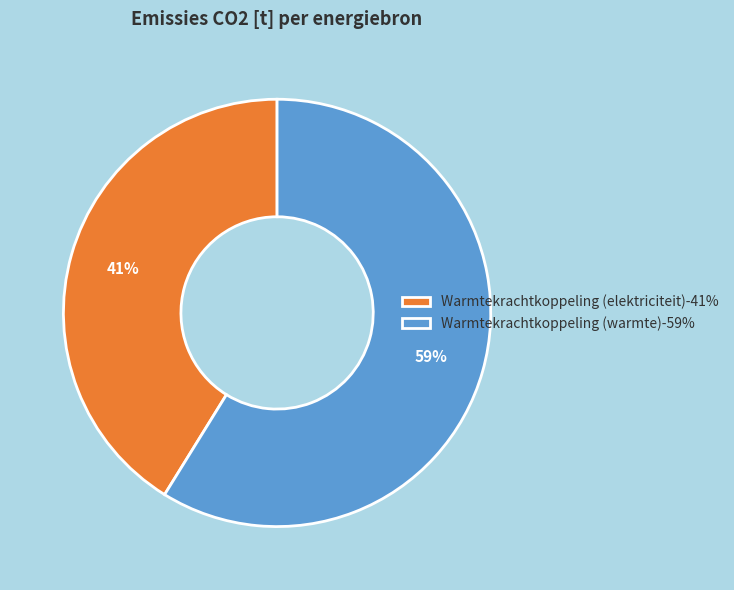

Between Warmtekrachtkoppeling (warmte)-59% and Warmtekrachtkoppeling (elektriciteit)-41%, which is larger?

Warmtekrachtkoppeling (warmte)-59%